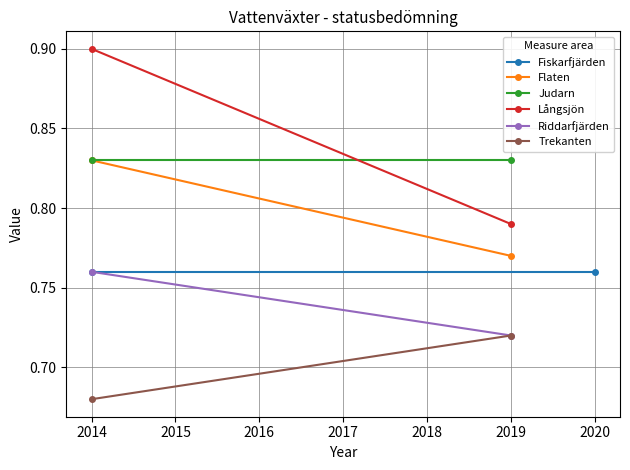

How many lines are shown in the chart?

6